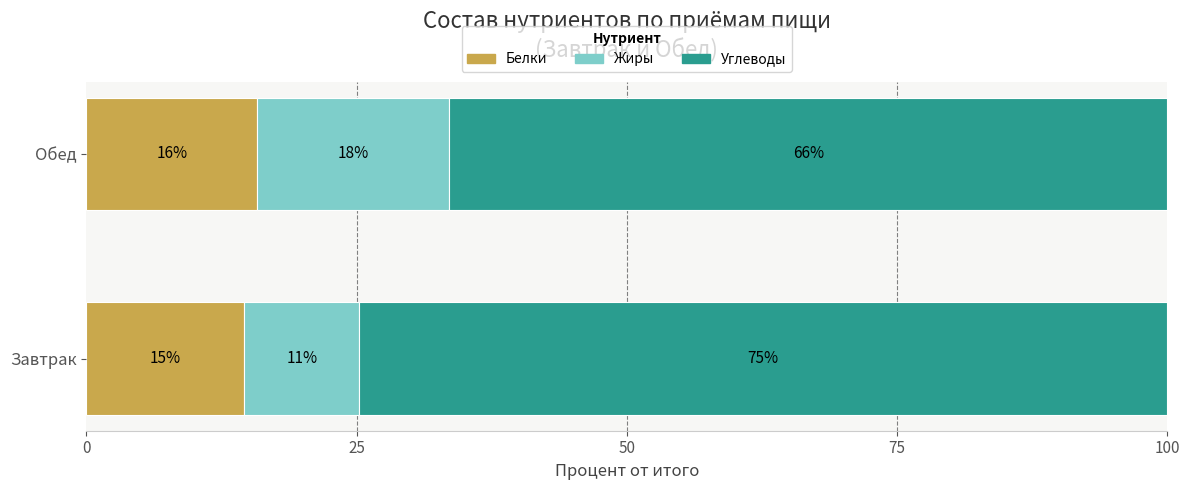

What are all the series names shown in the legend?

Белки, Жиры, Углеводы